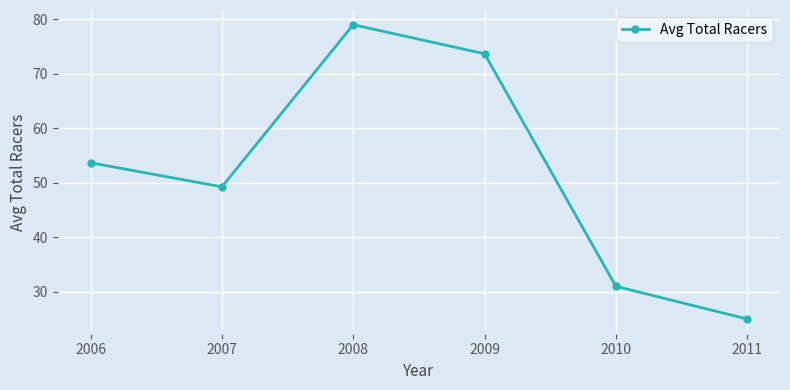

How many values are below 53?

3